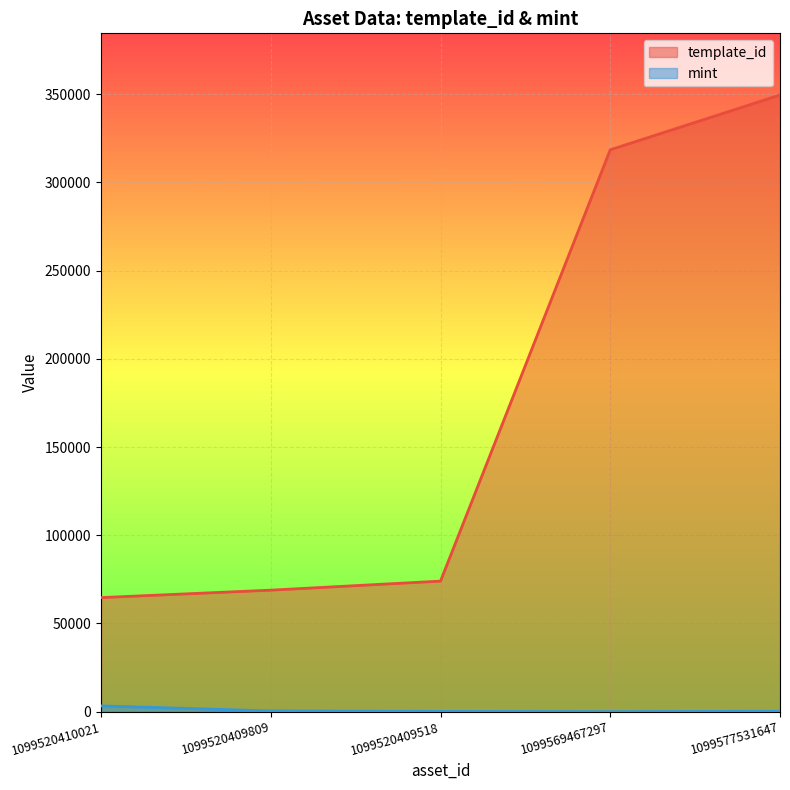

Rank the series at 1099520409809 from lowest to highest value.

mint, template_id